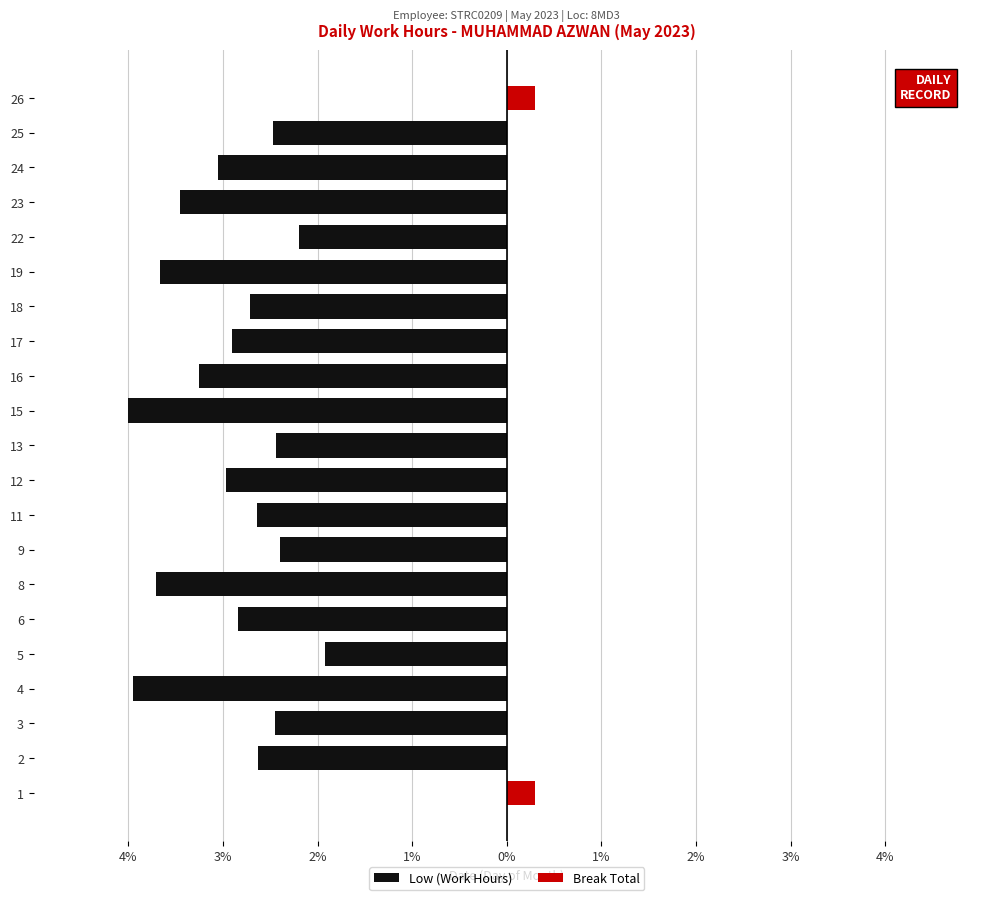

List the series in order of their overall mean, highest first.

Break Total, Low (Work Hours)